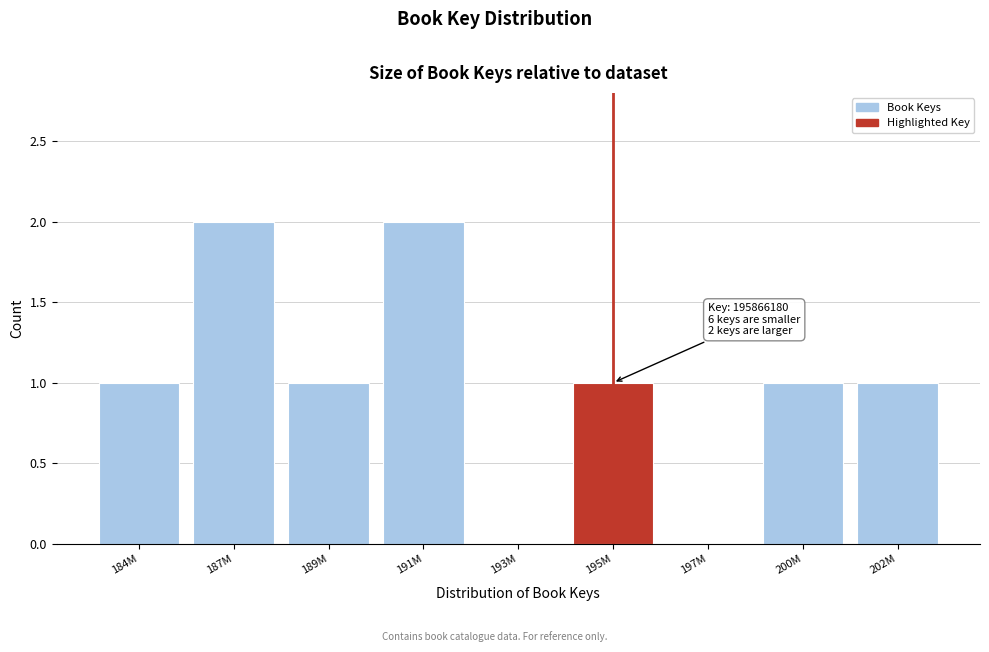

Reading right to left, transcribe all the data shown in this chart.

202M=1	200M=1	197M=0	195M=1	193M=0	191M=2	189M=1	187M=2	184M=1